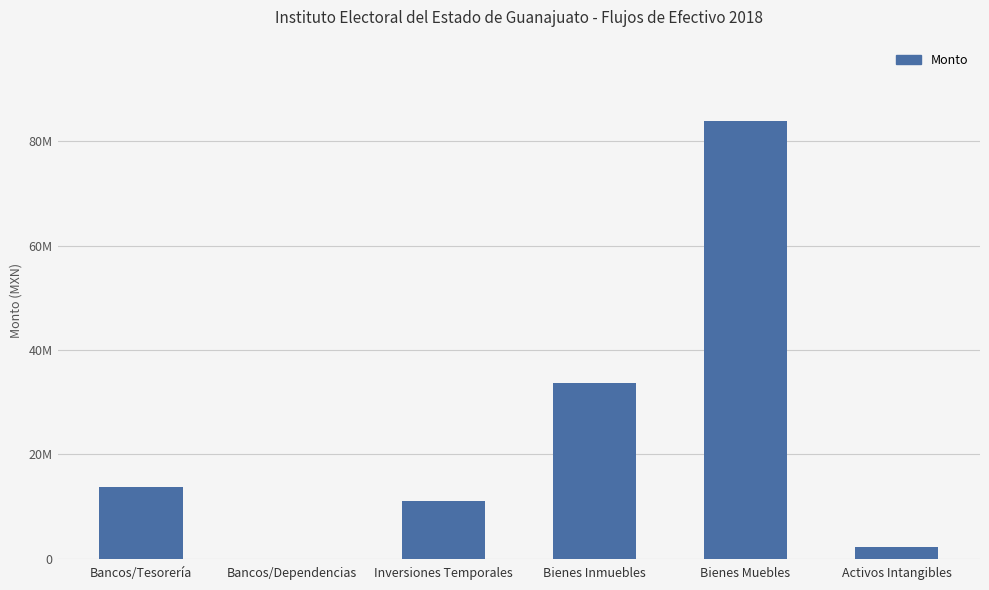

Between Bienes Inmuebles and Bienes Muebles, which is larger?

Bienes Muebles